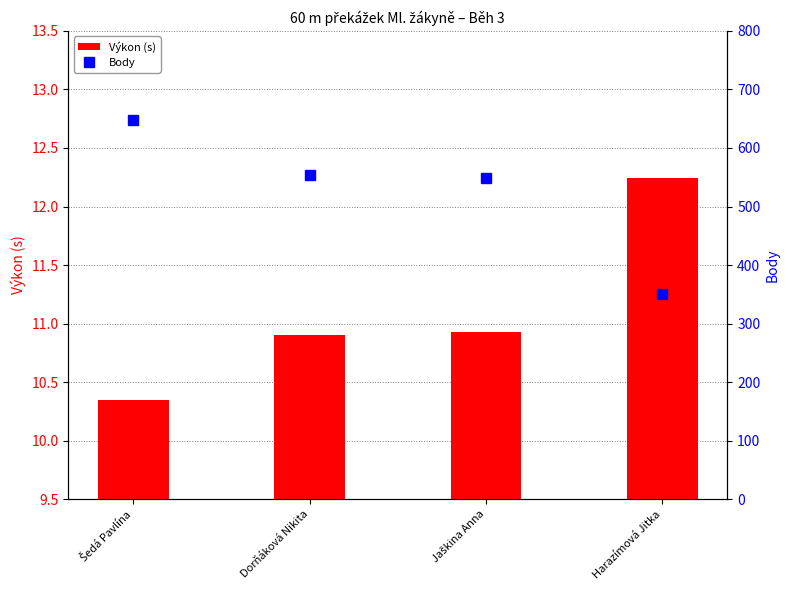

What is the difference between the maximum and minimum values in the Výkon (s) series?

1.9